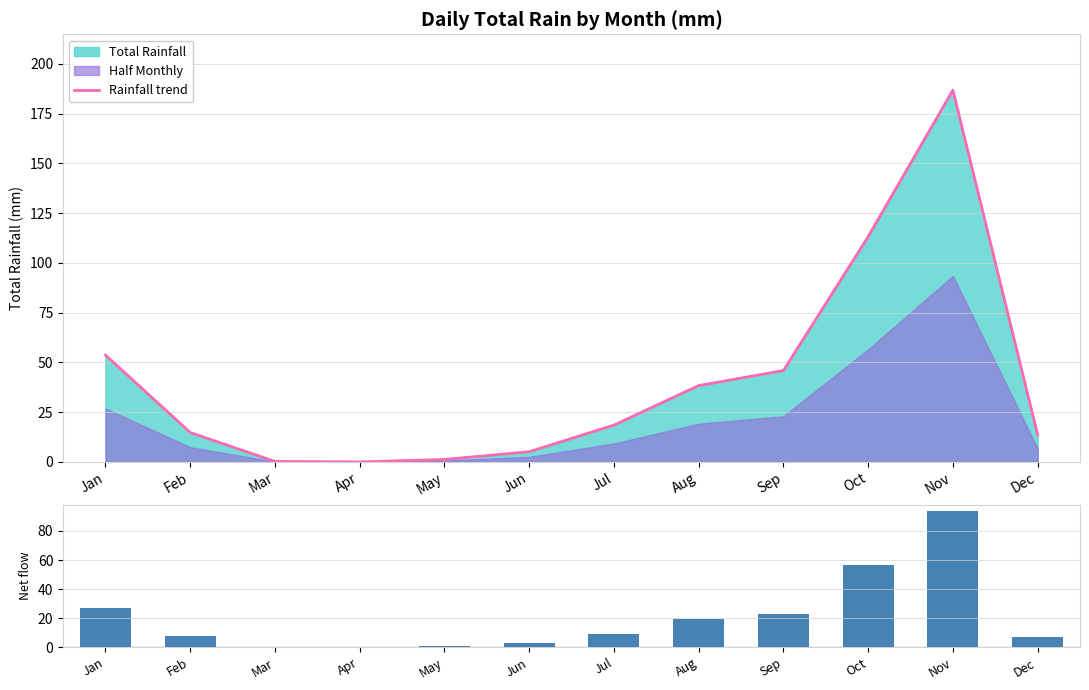

The Rainfall trend series shows 13.7 at Dec. True or false?

True